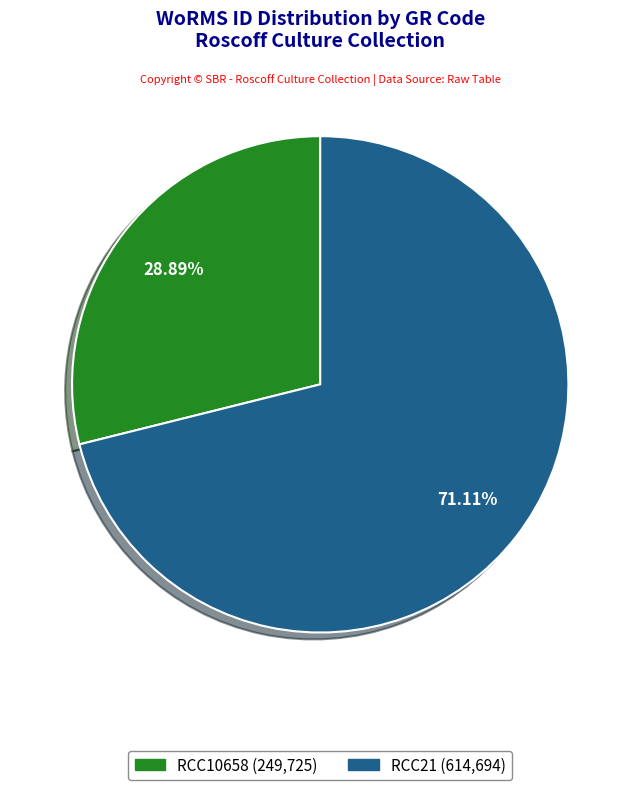

What is the majority slice?

RCC21